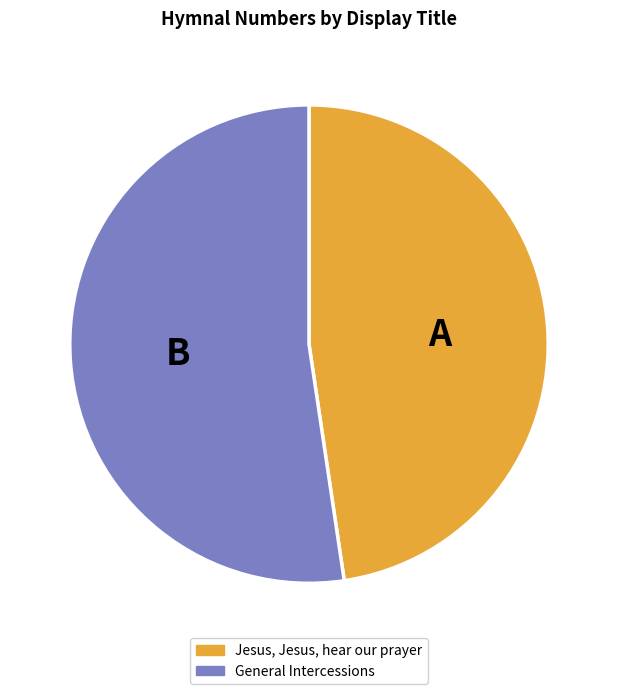

Which category has the smallest portion of the pie?

Jesus, Jesus, hear our prayer